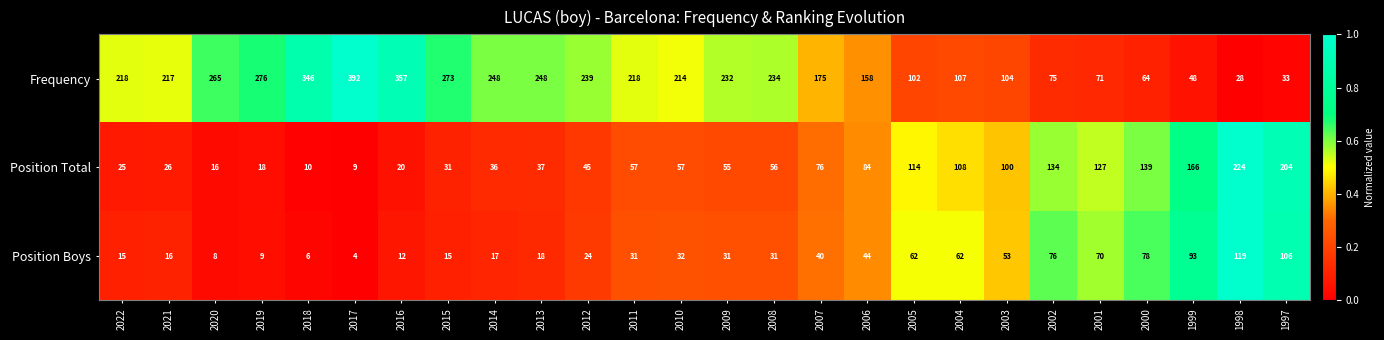

List the series in order of their peak value, highest first.

Frequency, Position Total, Position Boys